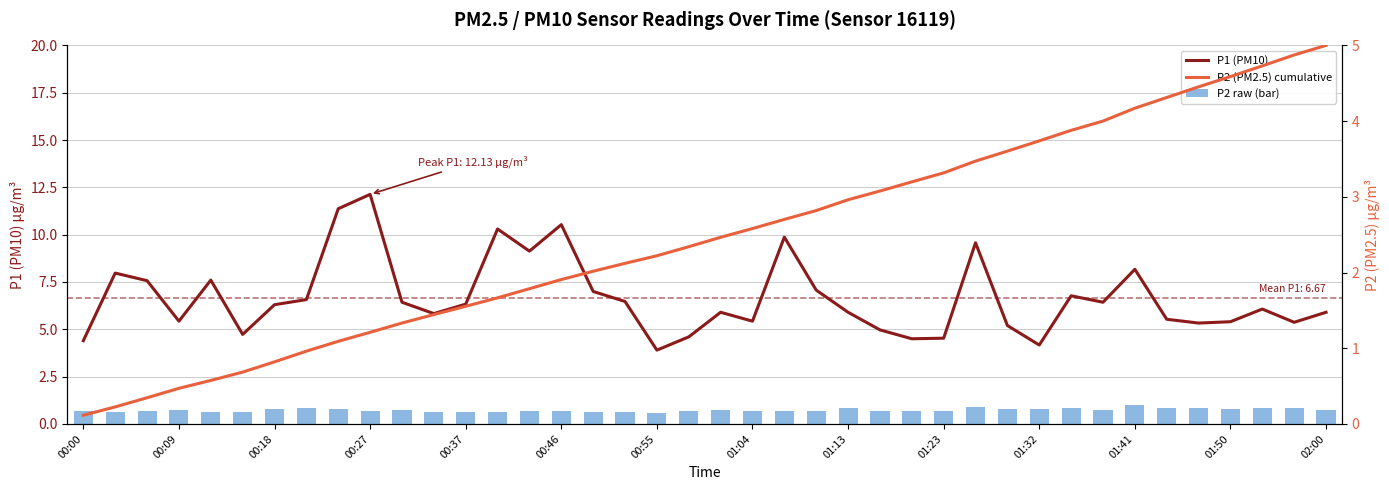

At how many categories does at least one series exceed 8?

8